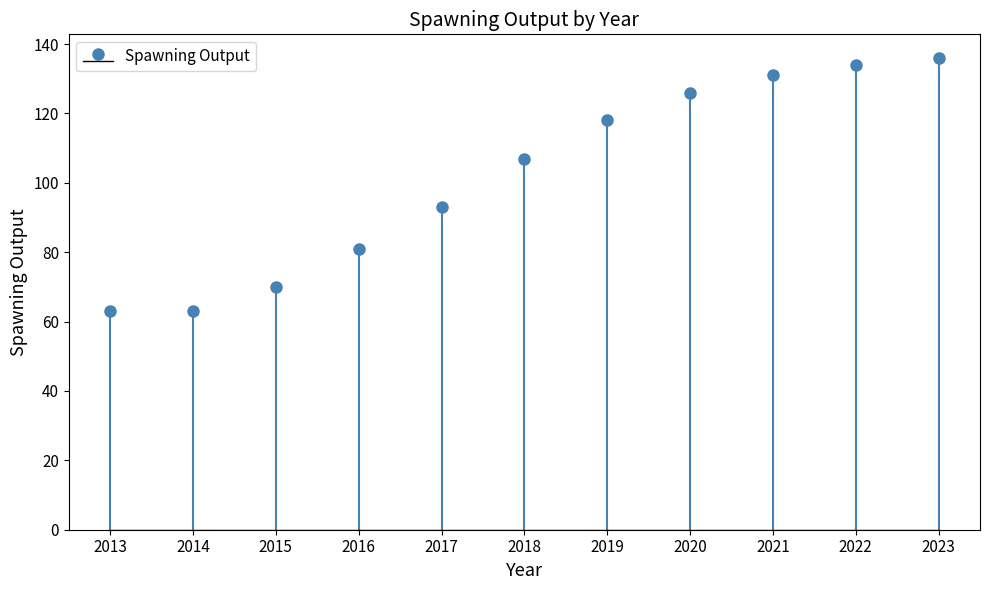

Rank the categories by value from lowest to highest.

2013, 2014, 2015, 2016, 2017, 2018, 2019, 2020, 2021, 2022, 2023